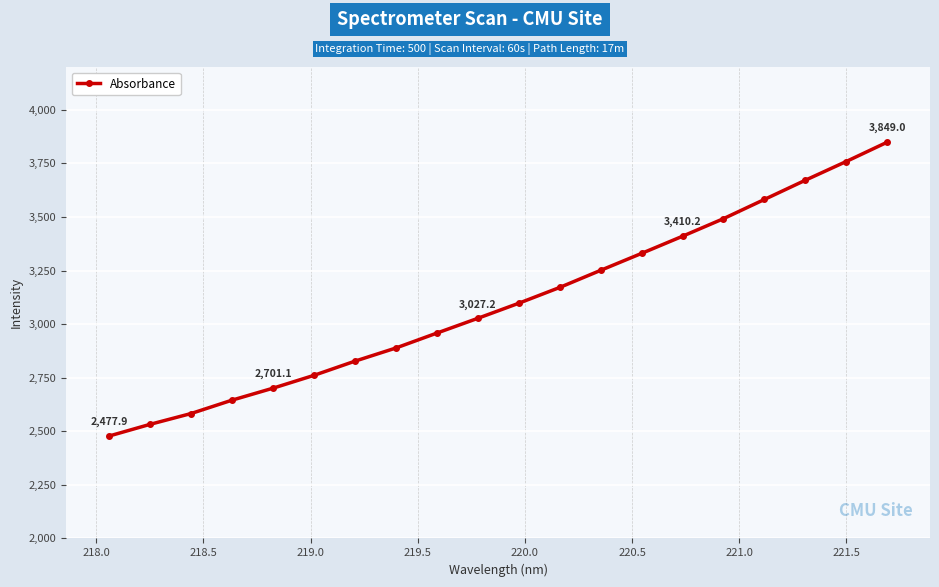

How many data points are above 3097?

10